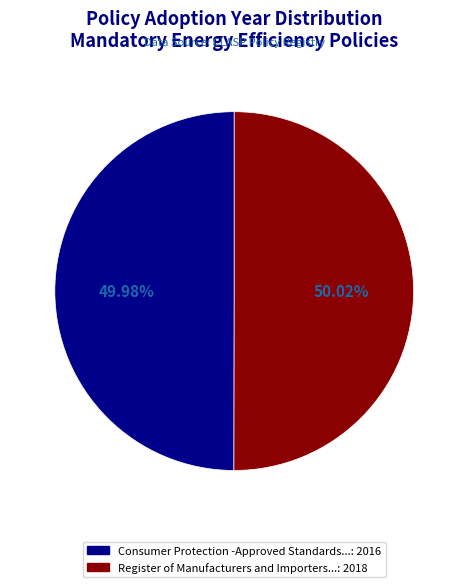

Is there a majority slice in this chart?

Yes